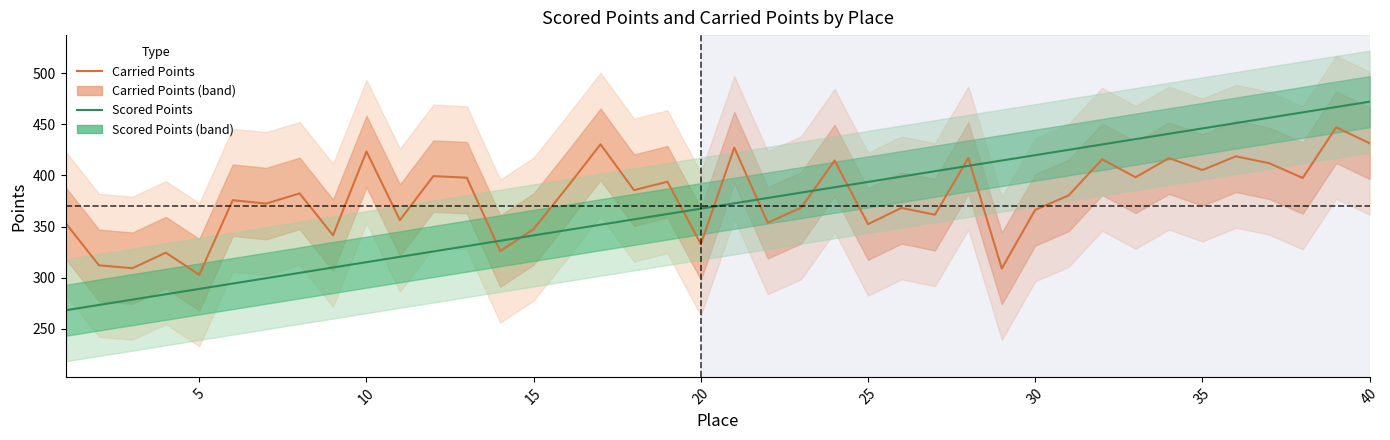

What is the total value across all series at 30?

671.8